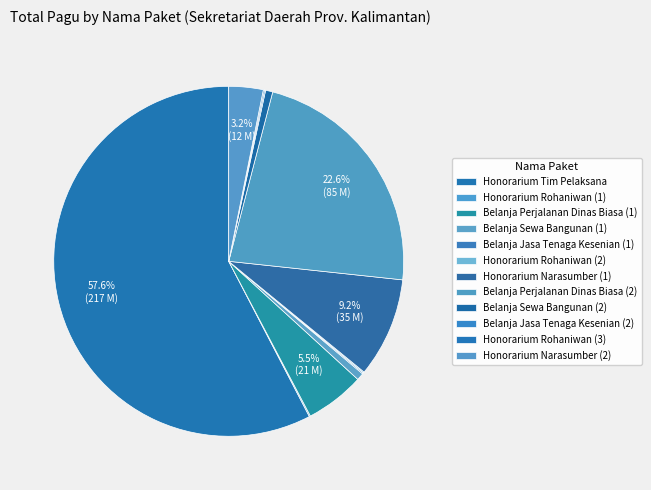

Does any single category account for the majority?

Yes